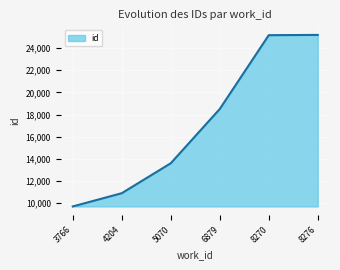

What is the minimum value shown in the chart?

9711